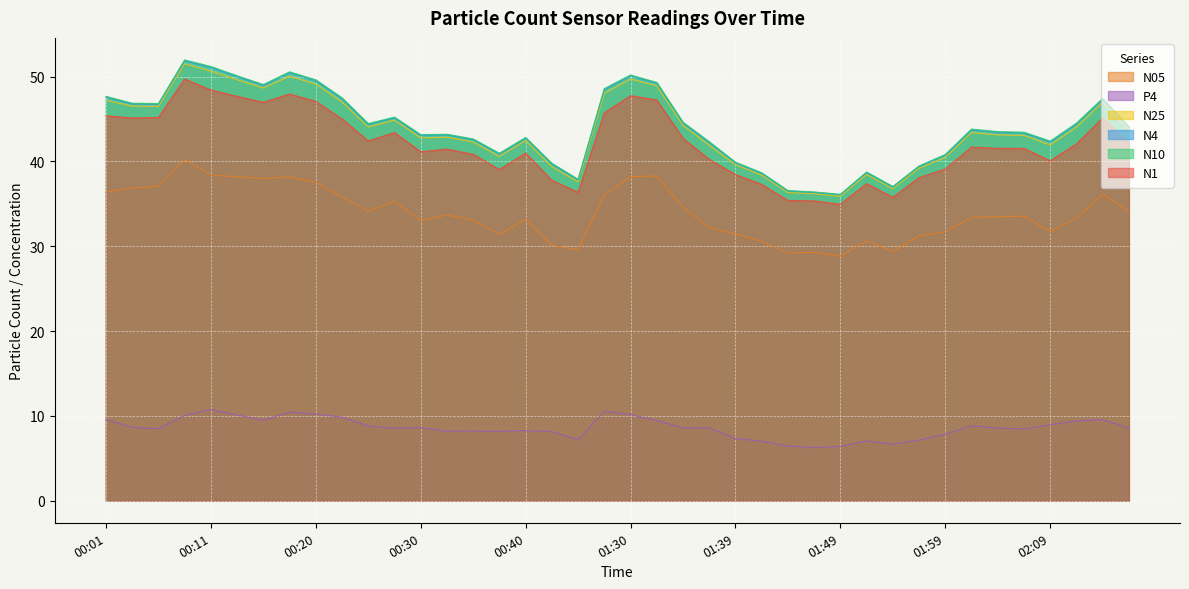

How many data points in N25 are less than 43?

18